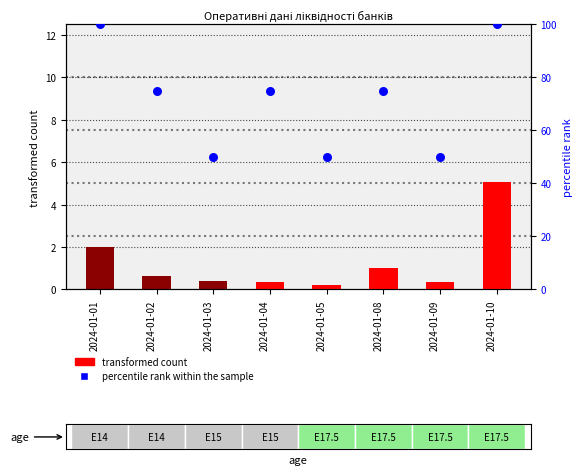

At which category is the sum across all series the highest?

2024-01-10